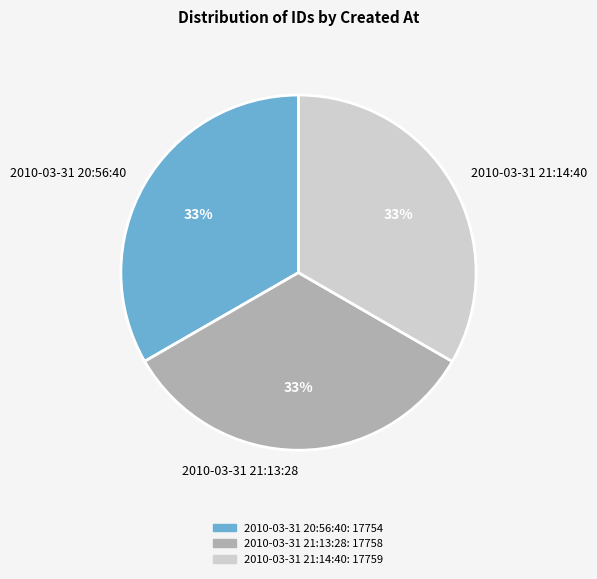

What is the ratio of the value at 2010-03-31 20:56:40 to the value at 2010-03-31 21:13:28?

1.0